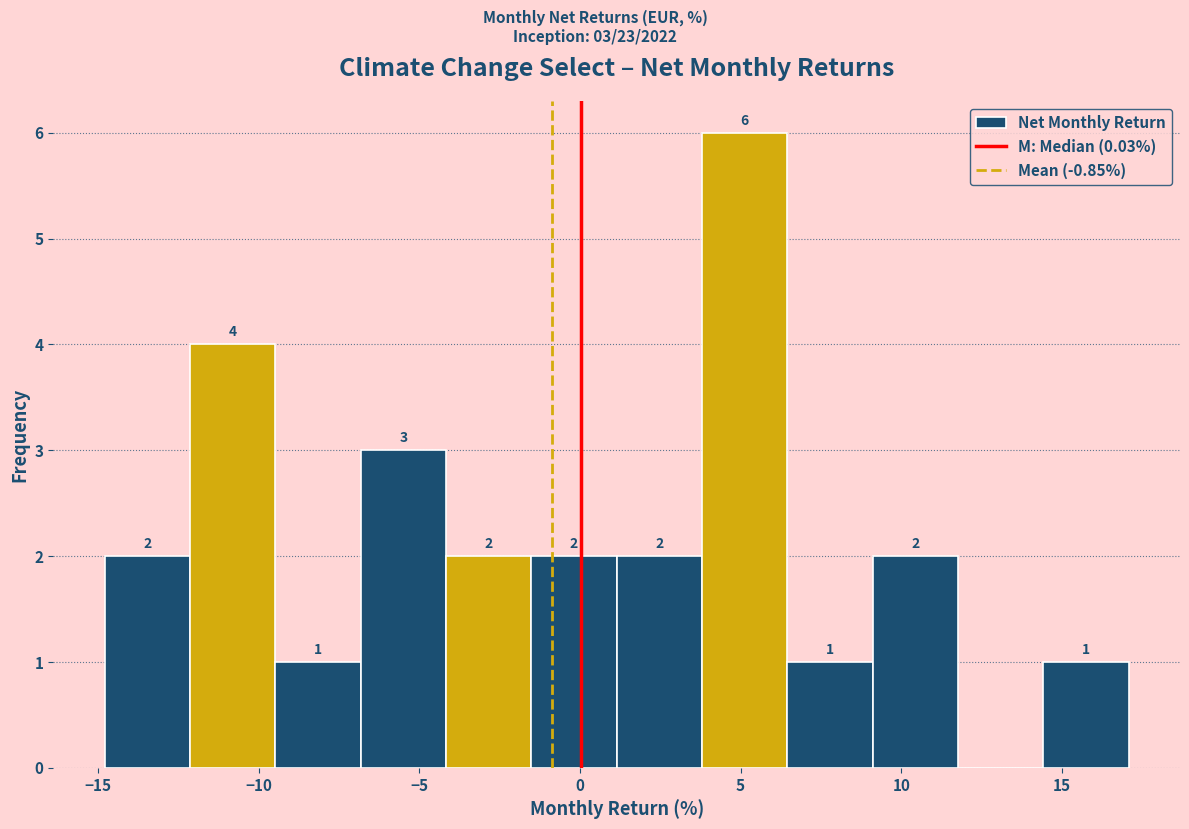

Which range on the x-axis has the tallest bar?

4.0 to 6.5